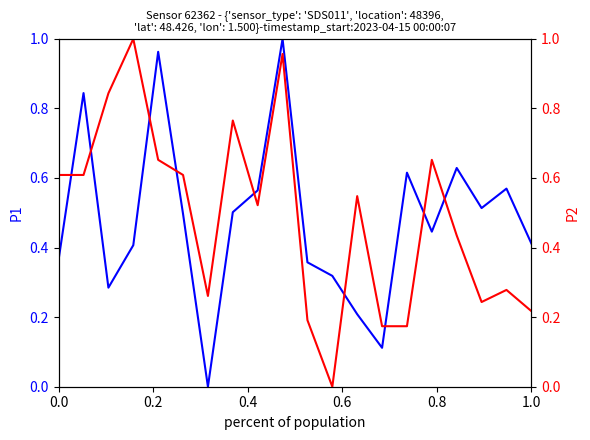

Which series has the largest range (max minus min)?

P1